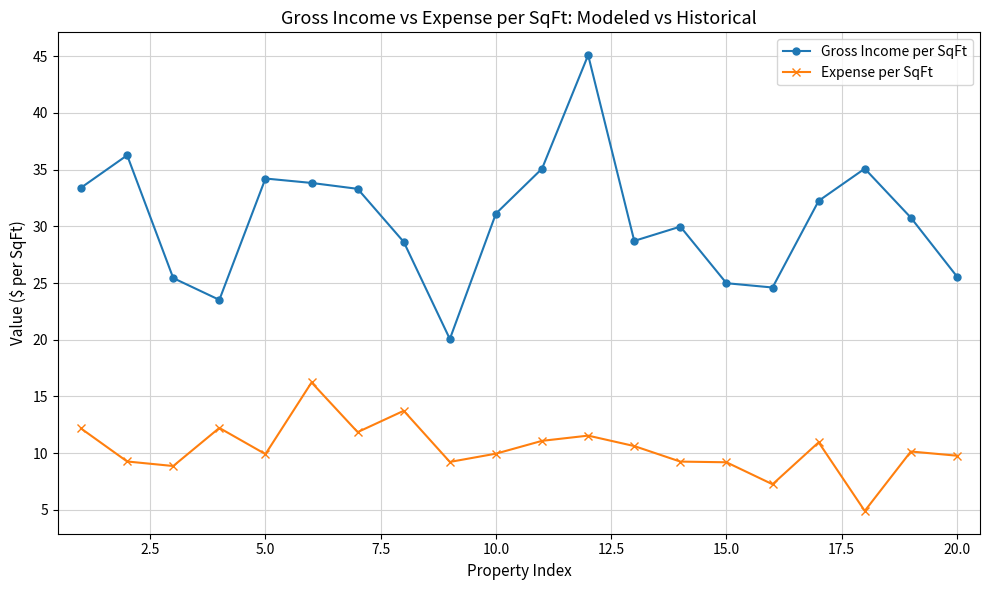

What is the minimum value for Expense per SqFt?

4.9